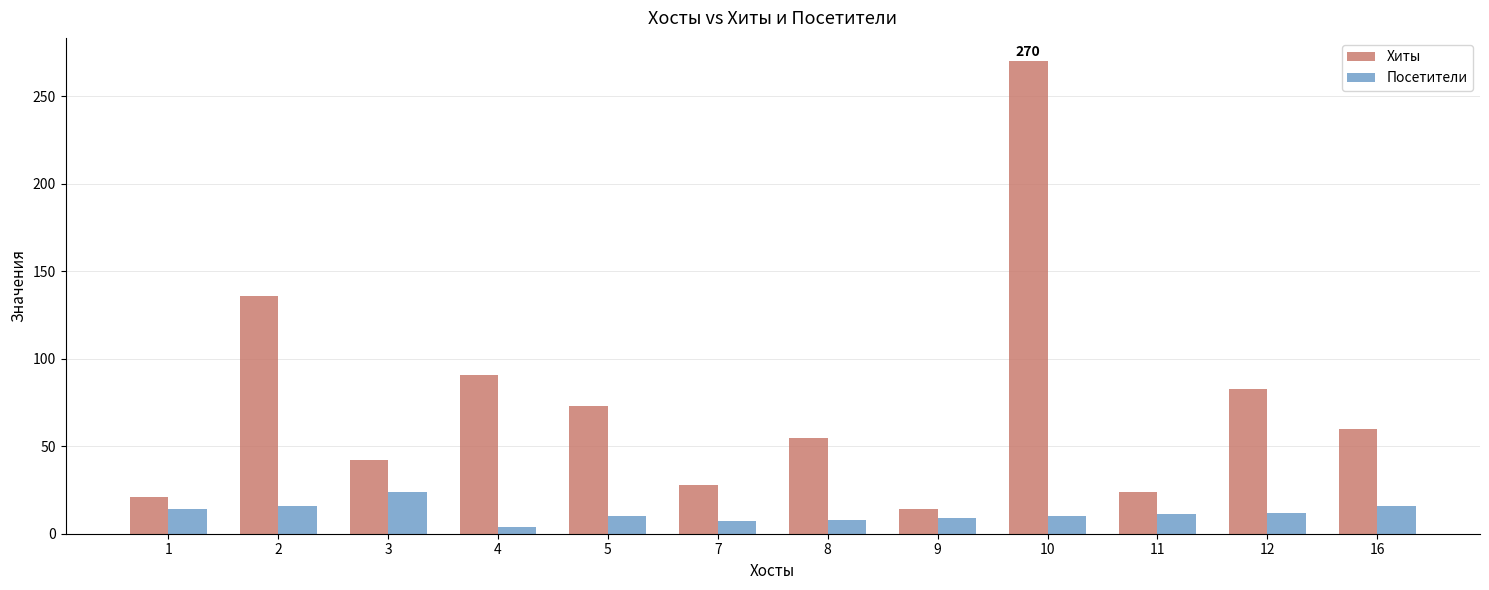

True or false: Посетители has a value of 9 at 9.

True